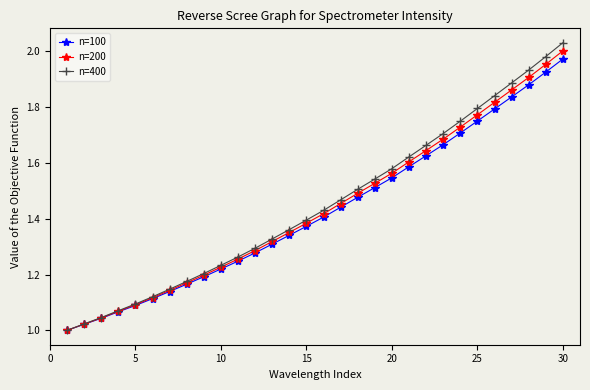

Which series has the largest range (max minus min)?

n=400